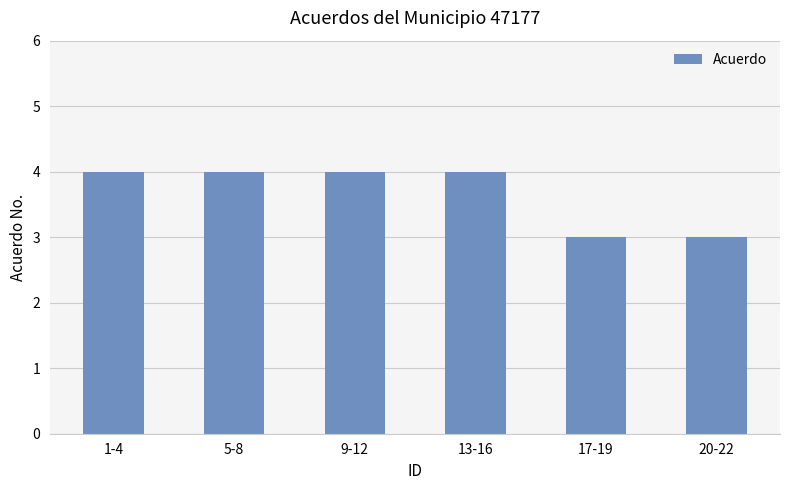

Reading left to right, transcribe all the data shown in this chart.

1-4=4	5-8=4	9-12=4	13-16=4	17-19=3	20-22=3